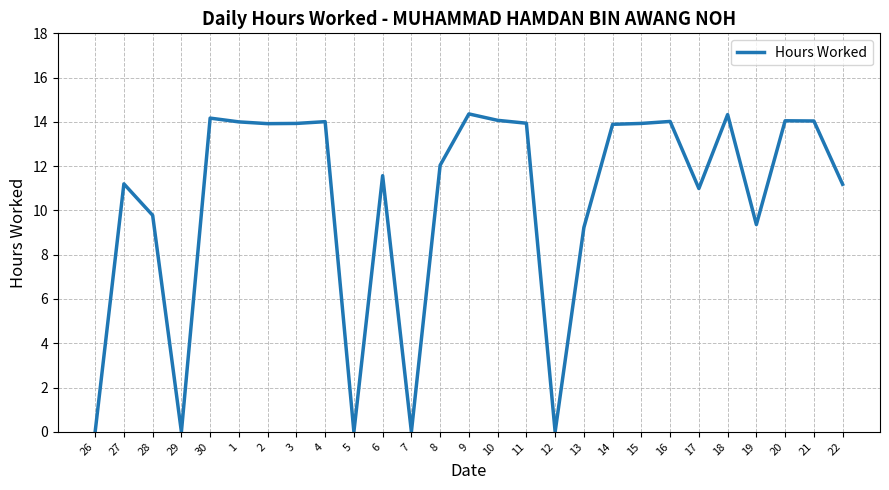

True or false: the data shows 8.8 at 4.

False